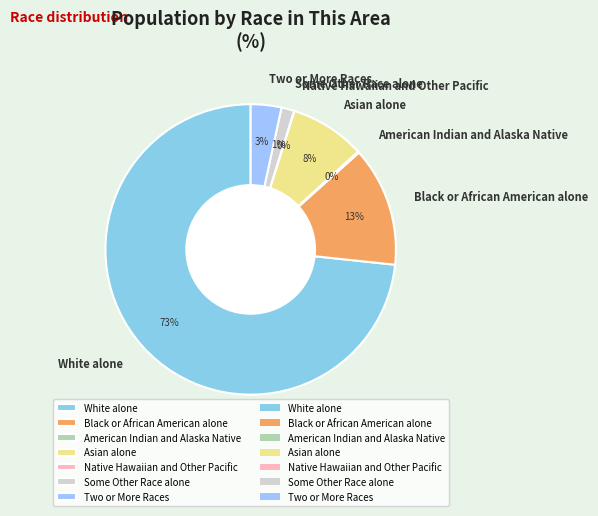

Between Black or African American alone and Some Other Race alone, which is larger?

Black or African American alone